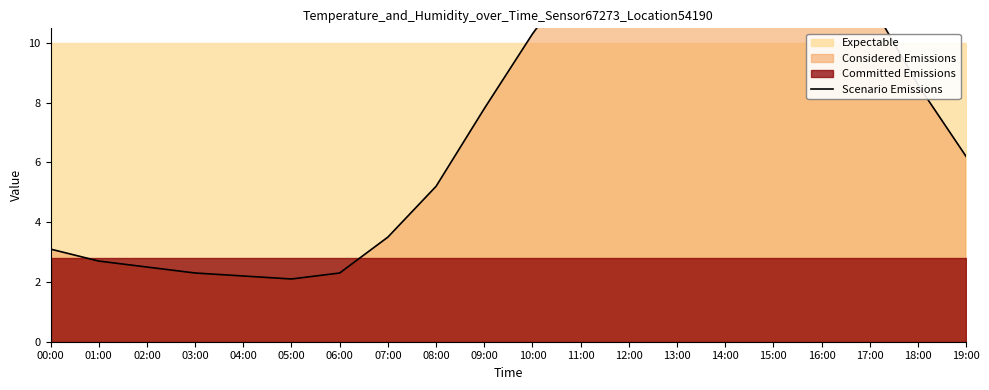

Which category has the lowest value across all series?

05:00